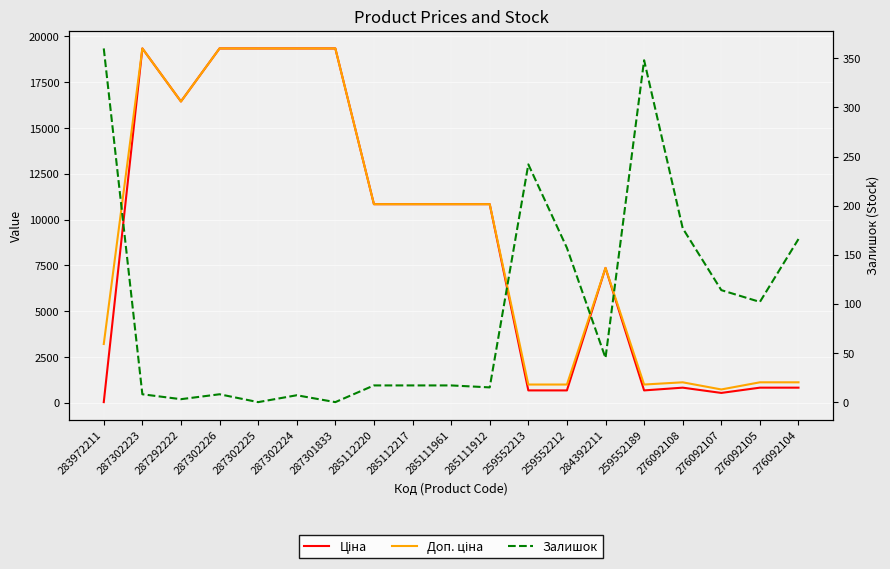

Is it true that Залишок equals 98.0 at 259552189?

False